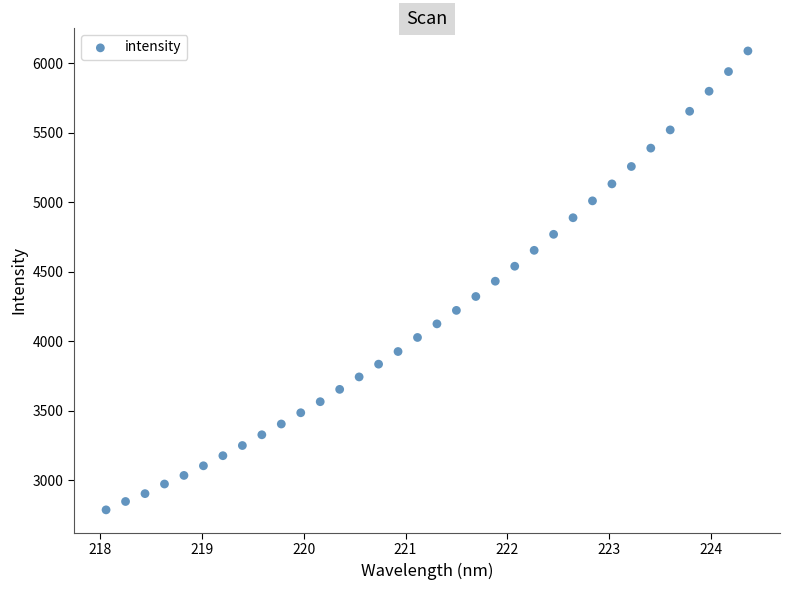

What is the range of X values (max minus min)?

6.3